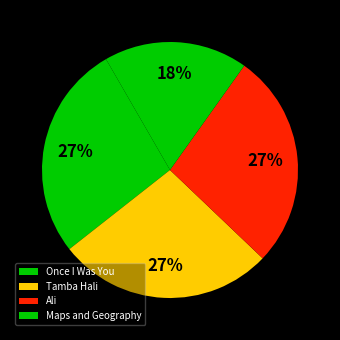

Do Ali and Maps and Geography together represent more than half of the pie?

No